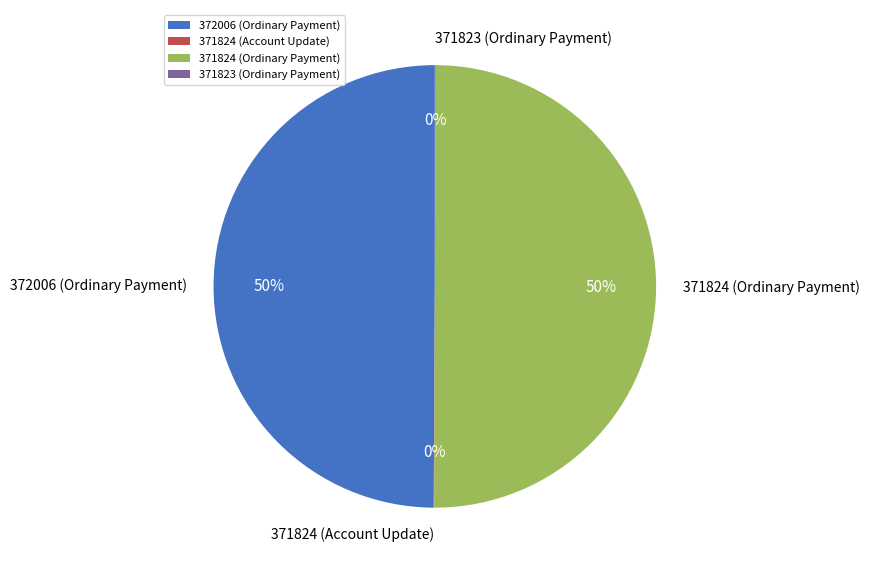

To the nearest percent, what portion does 372006 (Ordinary Payment) represent?

50%